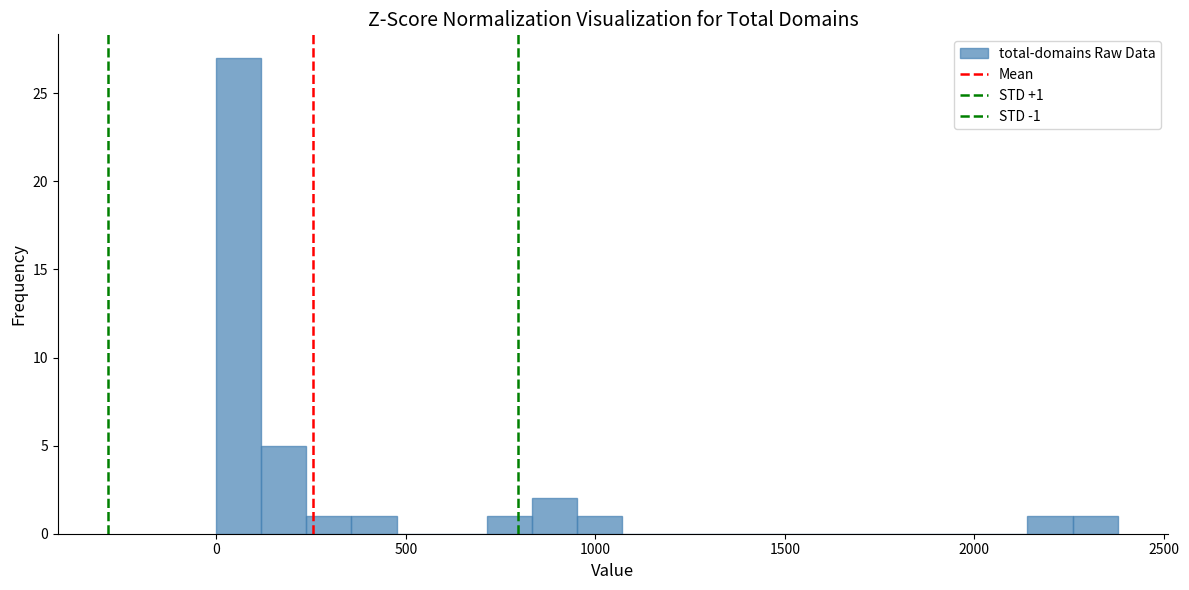

Around what value on the x-axis is the tallest bar? Give the approximate position of its centre, as read against the axis.

50